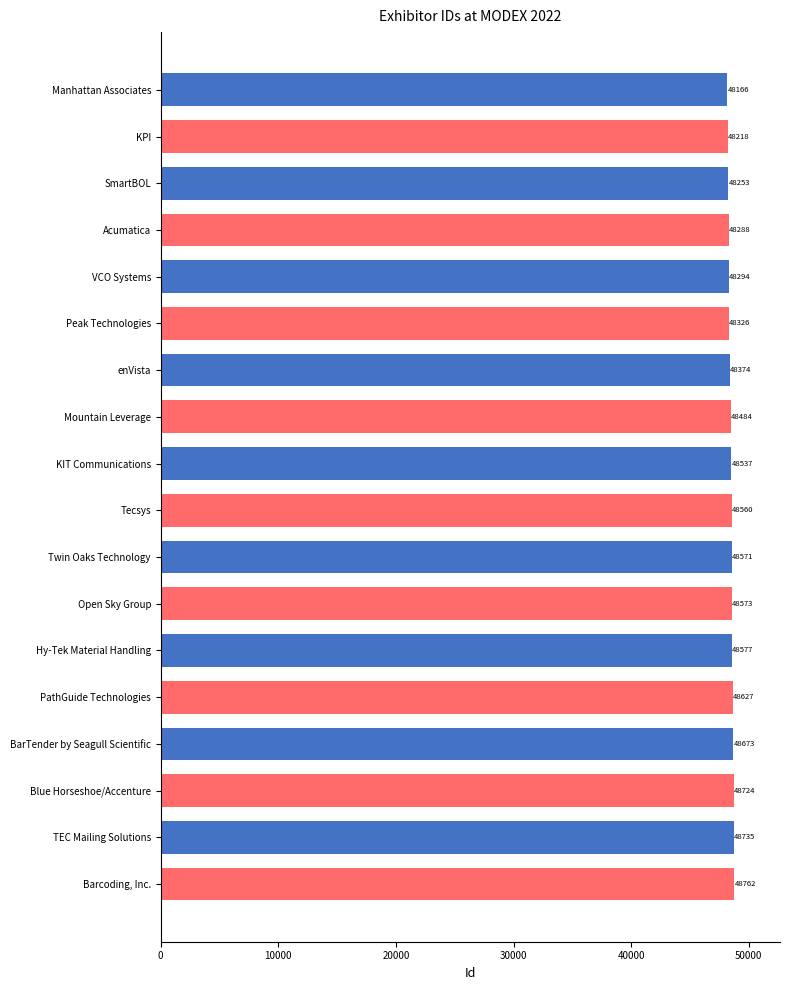

List the labels in order of value, smallest first.

Manhattan Associates, KPI, SmartBOL, Acumatica, VCO Systems, Peak Technologies, enVista, Mountain Leverage, KIT Communications, Tecsys, Twin Oaks Technology, Open Sky Group, Hy-Tek Material Handling, PathGuide Technologies, BarTender by Seagull Scientific, Blue Horseshoe/Accenture, TEC Mailing Solutions, Barcoding, Inc.